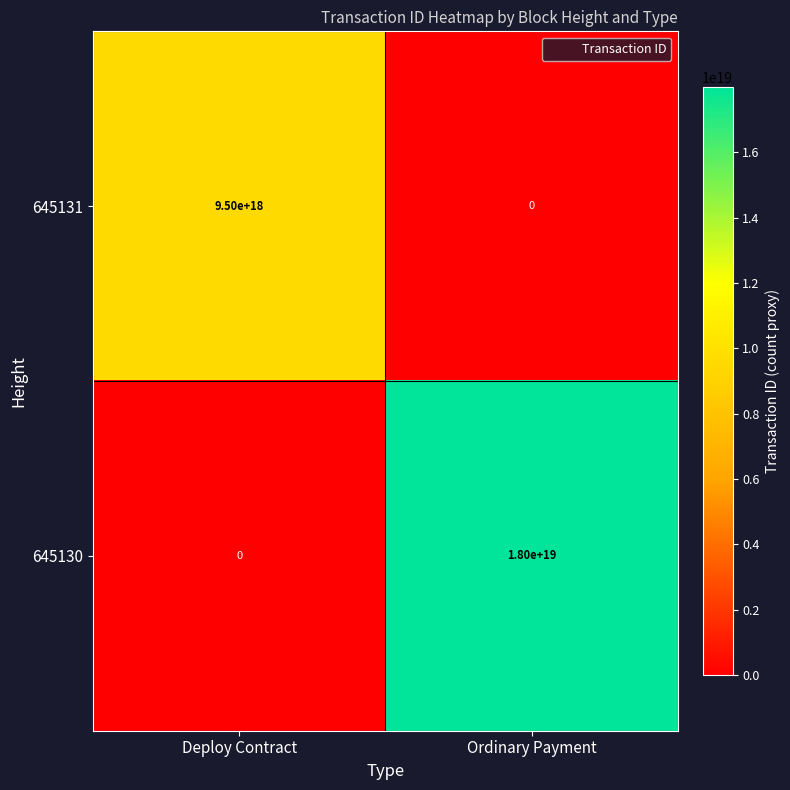

The value of 645130 at Ordinary Payment is 18000000000000000000. True or false?

True